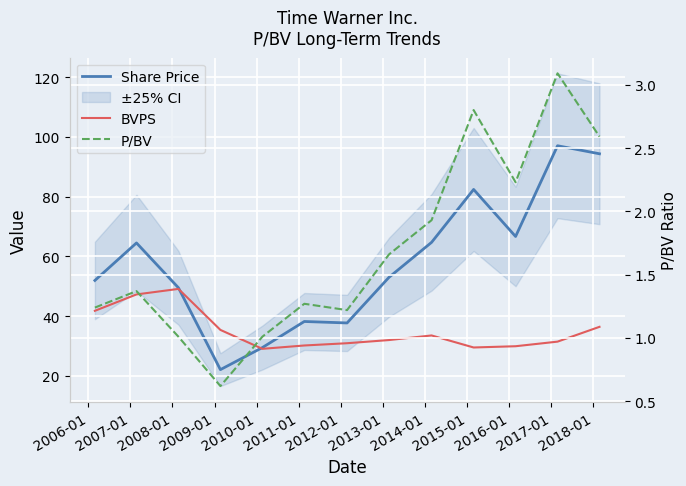

The P/BV series shows 1.3 at 2015-01. True or false?

False